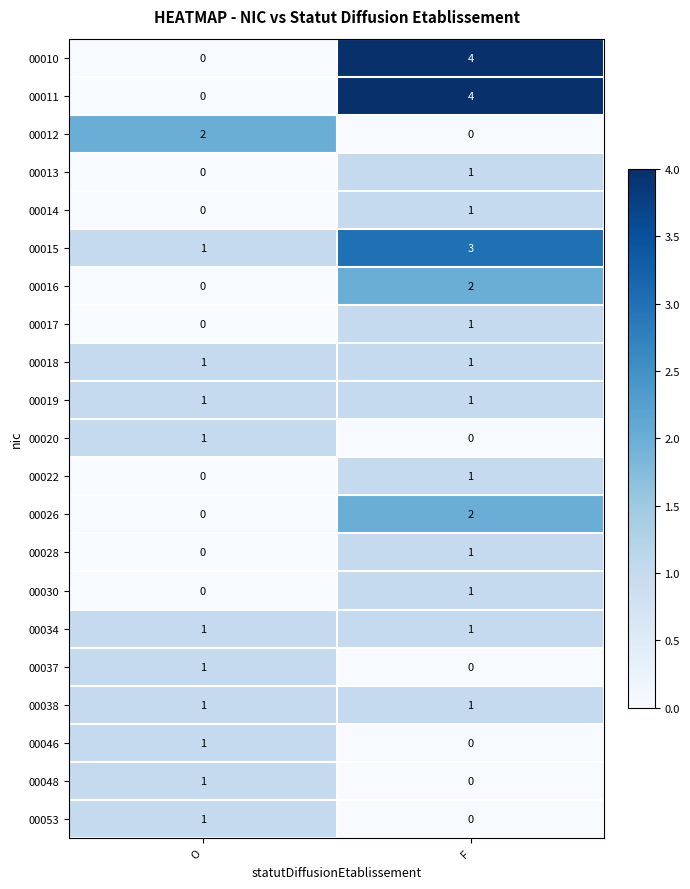

At which label is 00046 closest to 0?

F